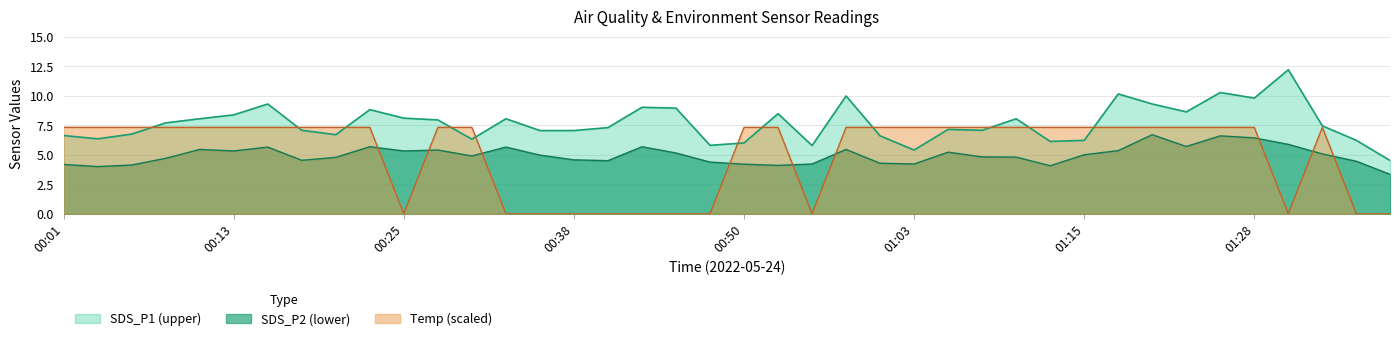

What is the total value across all series at 01:06?

19.7